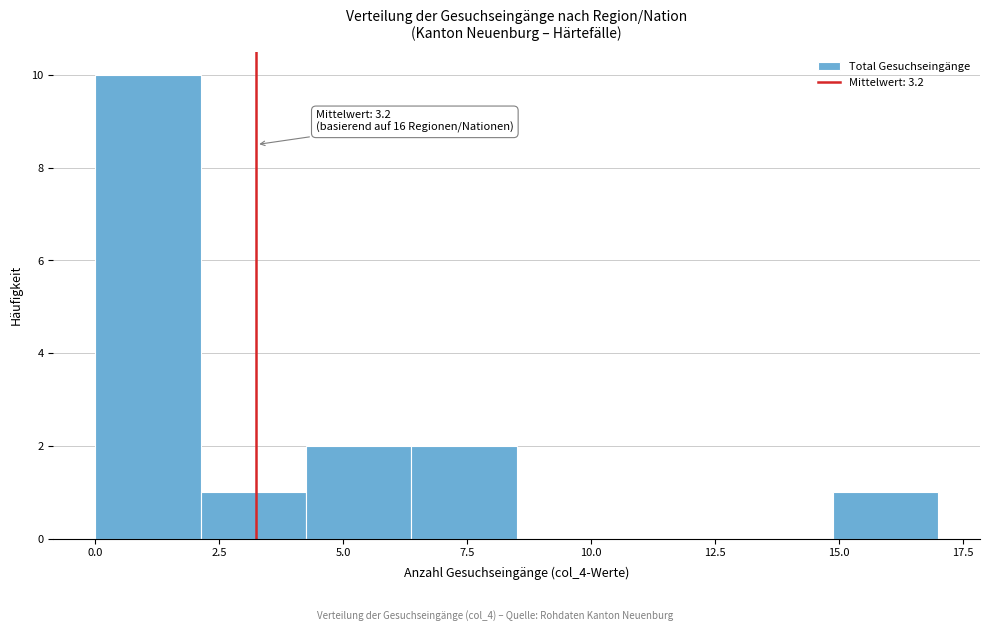

Over which range of the x-axis is the bar tallest?

0.0 to 2.0